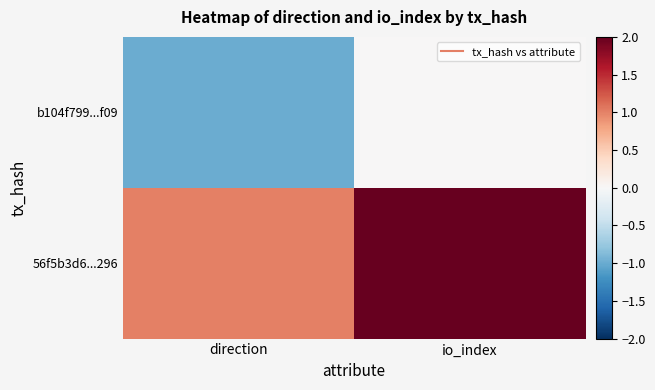

Reading left to right, list all the values displayed in this chart.

b104f799...f09: direction=-1	io_index=0
56f5b3d6...296: direction=1	io_index=2